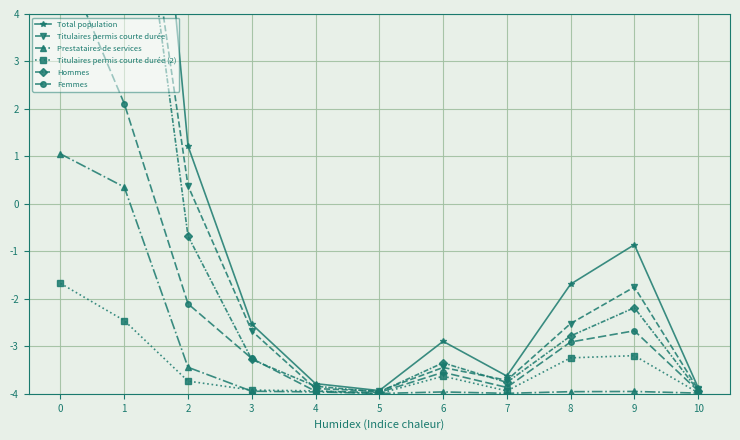

Count the number of categories in the chart.

11